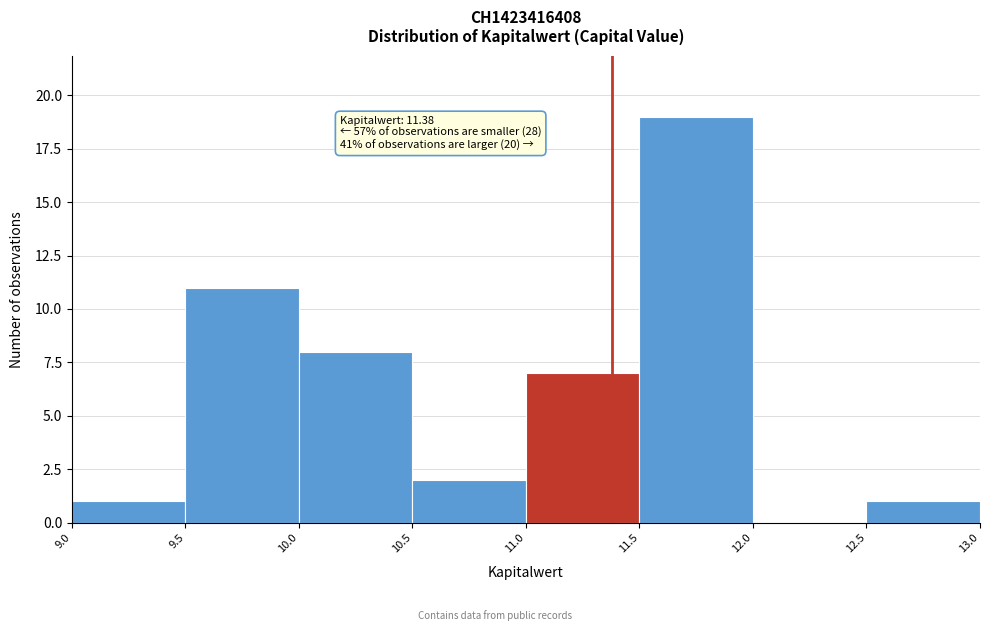

Which range on the x-axis has the tallest bar?

11.5 to 12.0